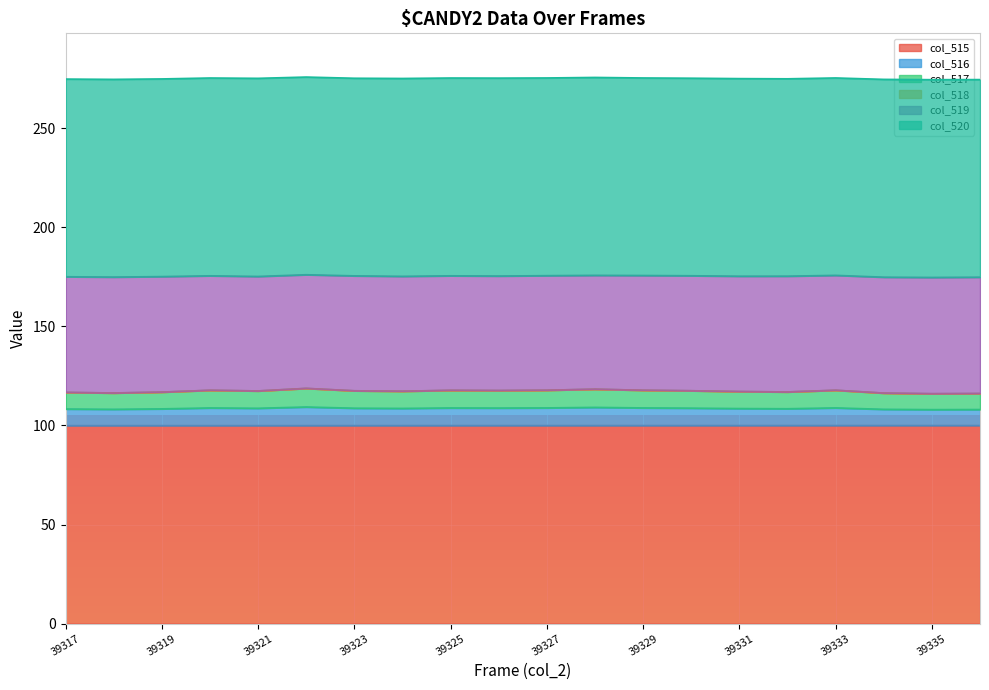

At which category does col_516 reach its first local peak?

39320